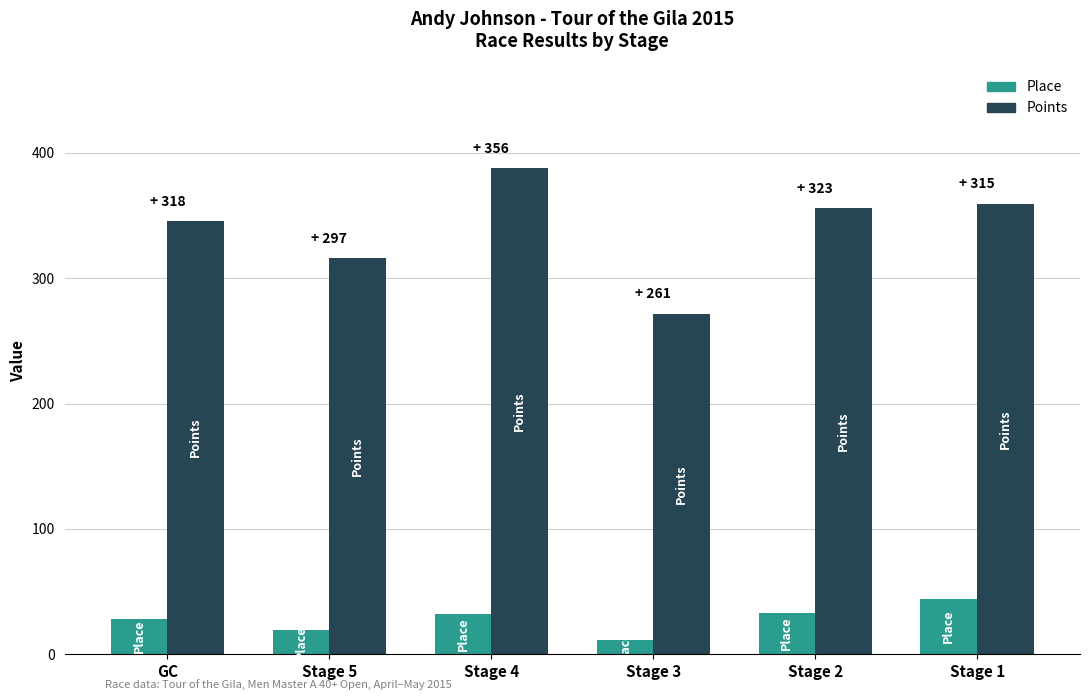

What is the label of the 5th bar from the left?

Stage 2